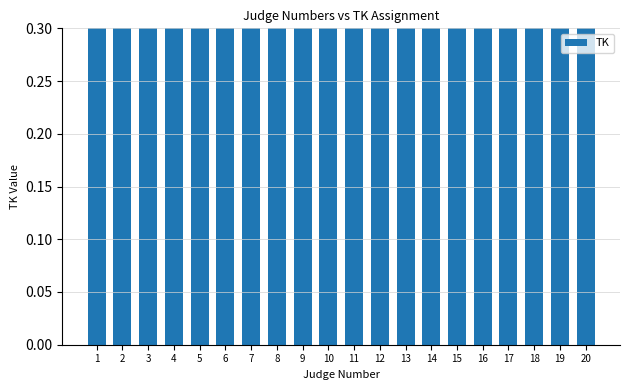

Count the number of data series in this chart.

1